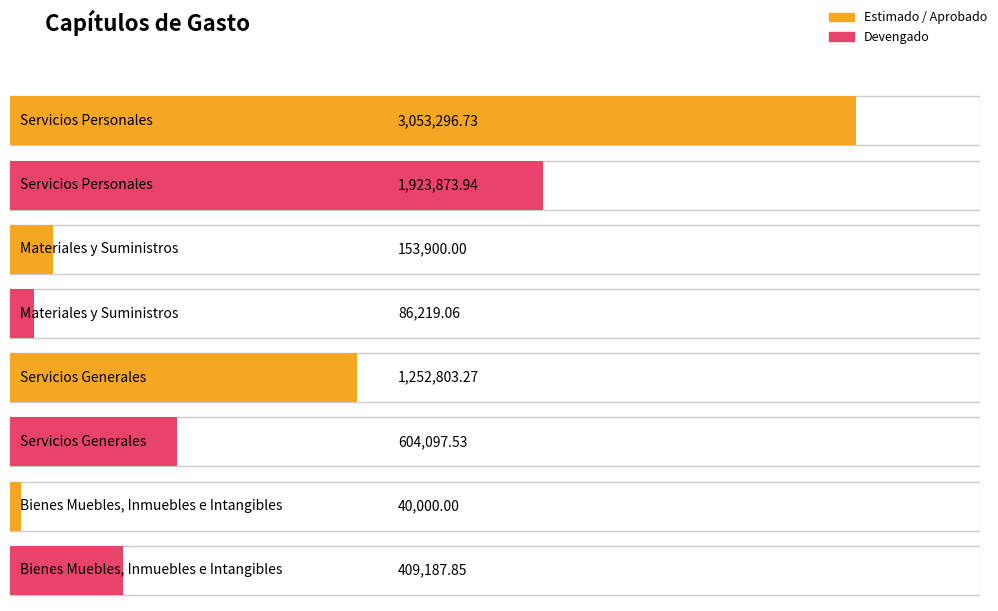

True or false: Estimado / Aprobado has a value of 3053296.7 at Servicios Personales.

True